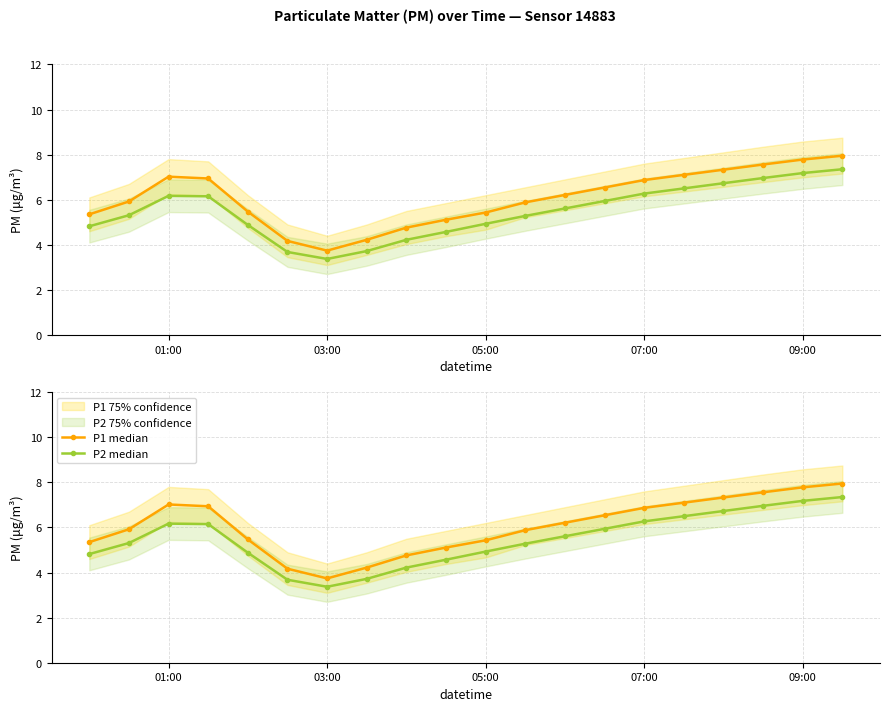

Which series changed the most between 01:00 and 07:00?

P1 median